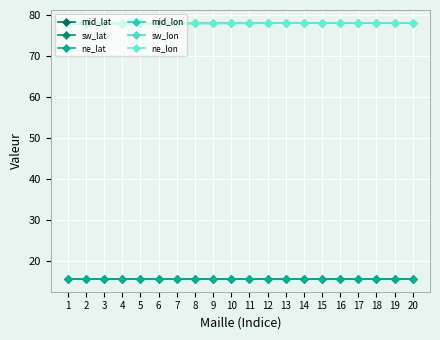

Which series changed the most between 3 and 6?

mid_lon